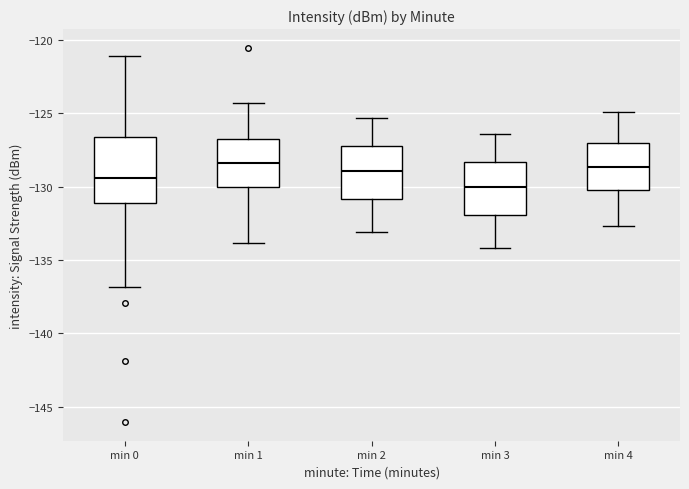

Reading left to right, read every box against the y-axis: the position of its median line, the range the box covers, and the ends of its whiskers. The values are not printed on the chart, so give them approximately, as read against the axis.

min 0: median -129.5, box -131.0 to -126.5, whiskers -137.0 to -121.0
min 1: median -128.5, box -130.0 to -126.5, whiskers -134.0 to -124.5
min 2: median -129.0, box -131.0 to -127.0, whiskers -133.0 to -125.5
min 3: median -130.0, box -132.0 to -128.5, whiskers -134.0 to -126.5
min 4: median -128.5, box -130.0 to -127.0, whiskers -132.5 to -125.0